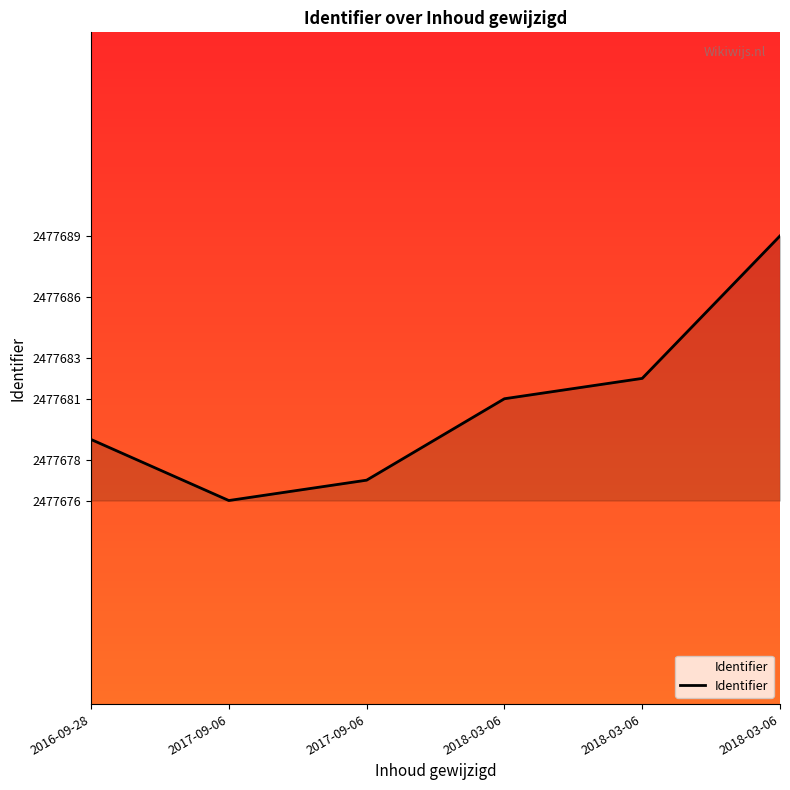

How many series are shown in this chart?

1